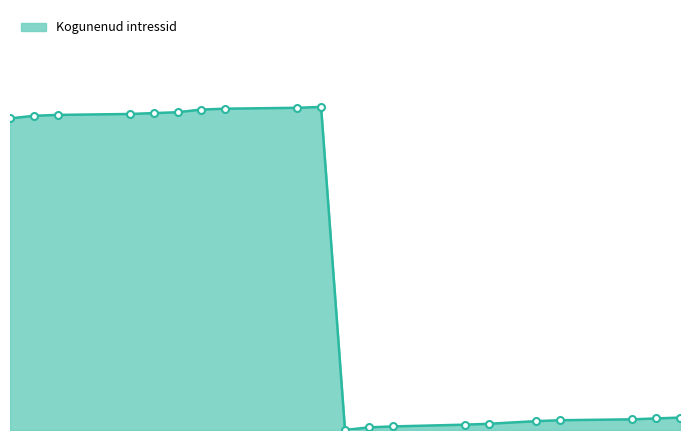

At which category does the chart reach its minimum across all series?

2024-04-24